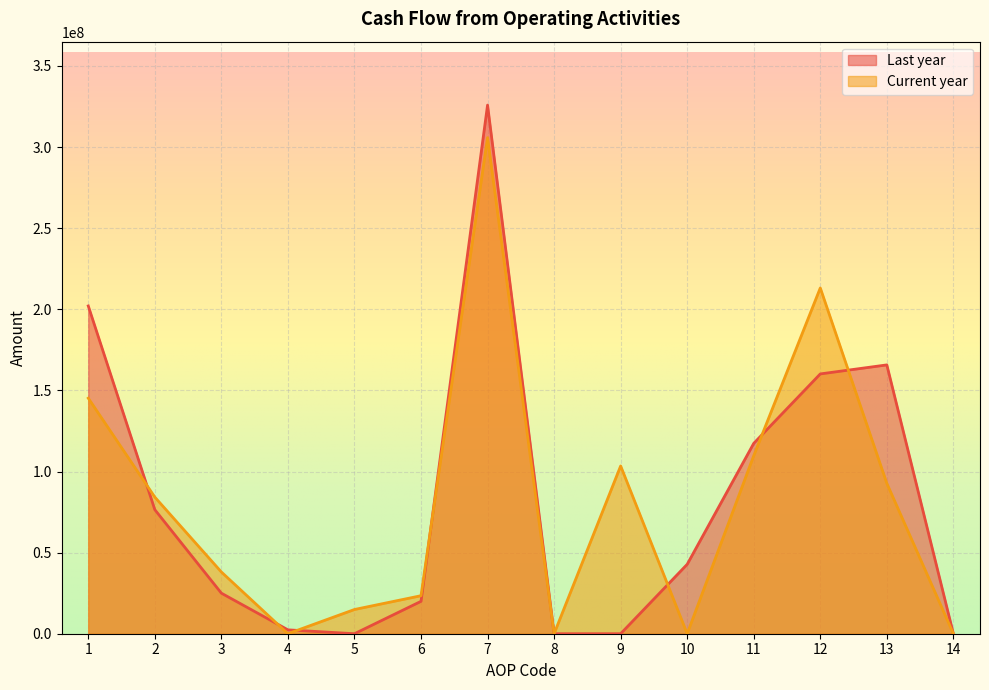

How many lines are shown in the chart?

2